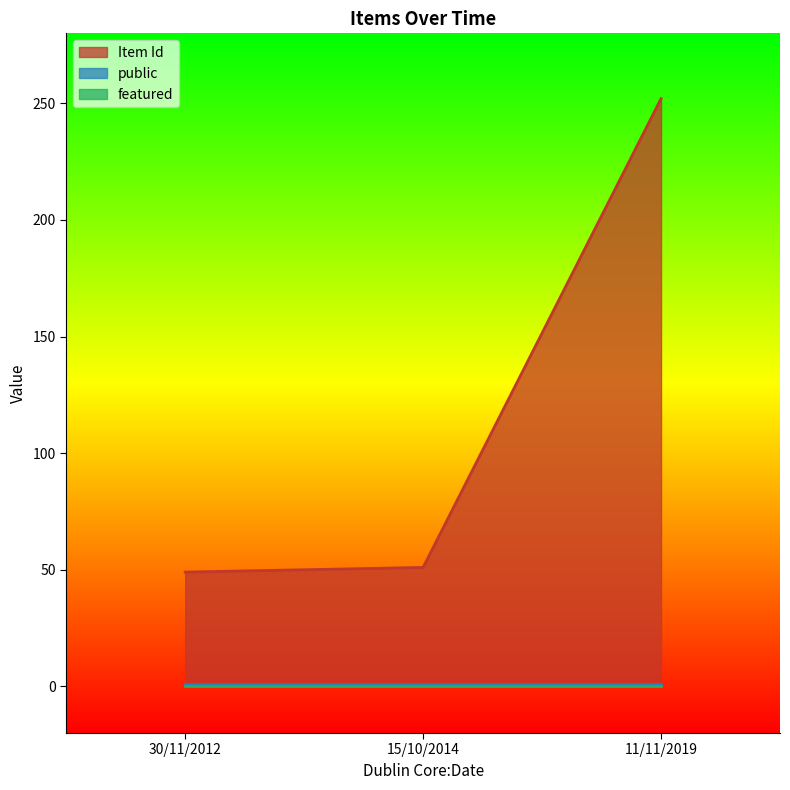

How many distinct data groups are displayed?

3